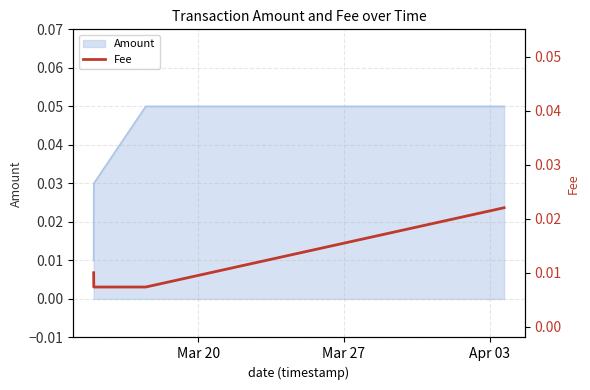

Count the Amount values in the range 0 to 1.

4